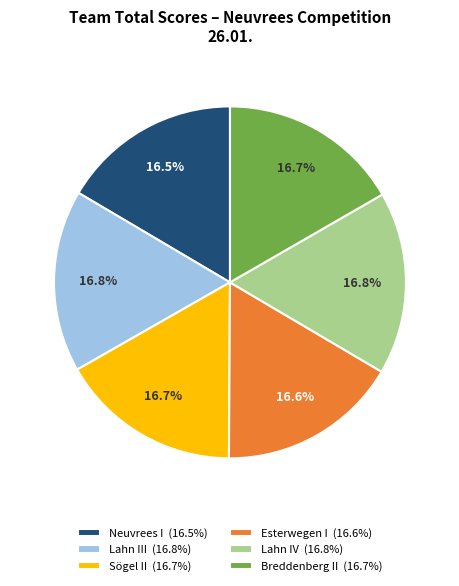

What portion of the pie excludes Lahn III?

83.2%